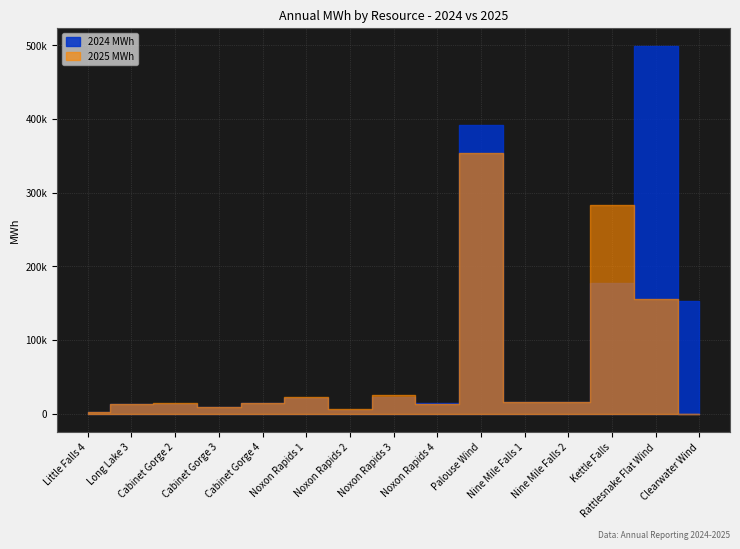

At which label is 2024 MWh closest to 250452?

Kettle Falls